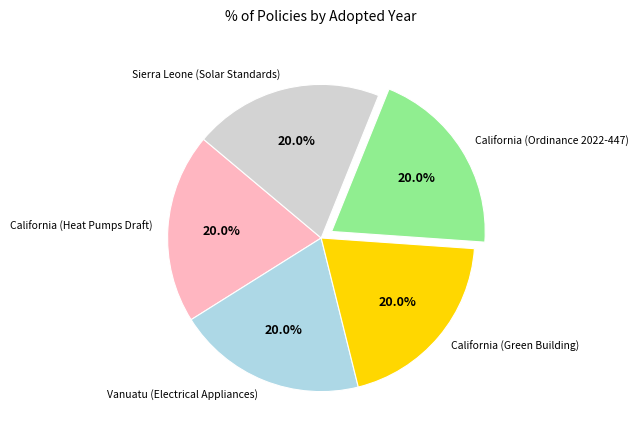

What portion of the pie excludes California (Ordinance 2022-447)?

80.0%